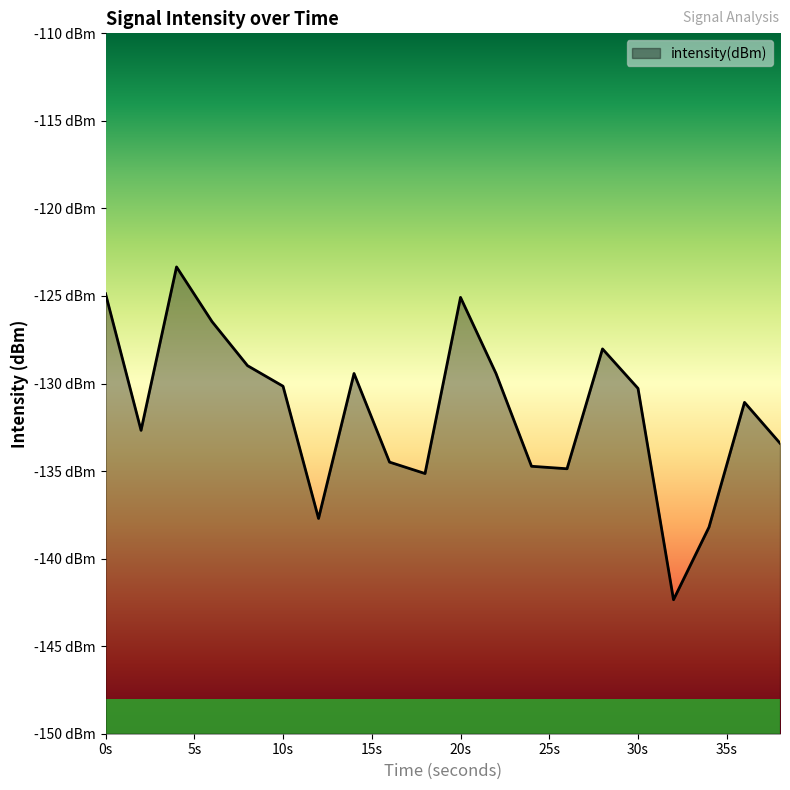

What is the value of the 6th point from the left?

-130.2